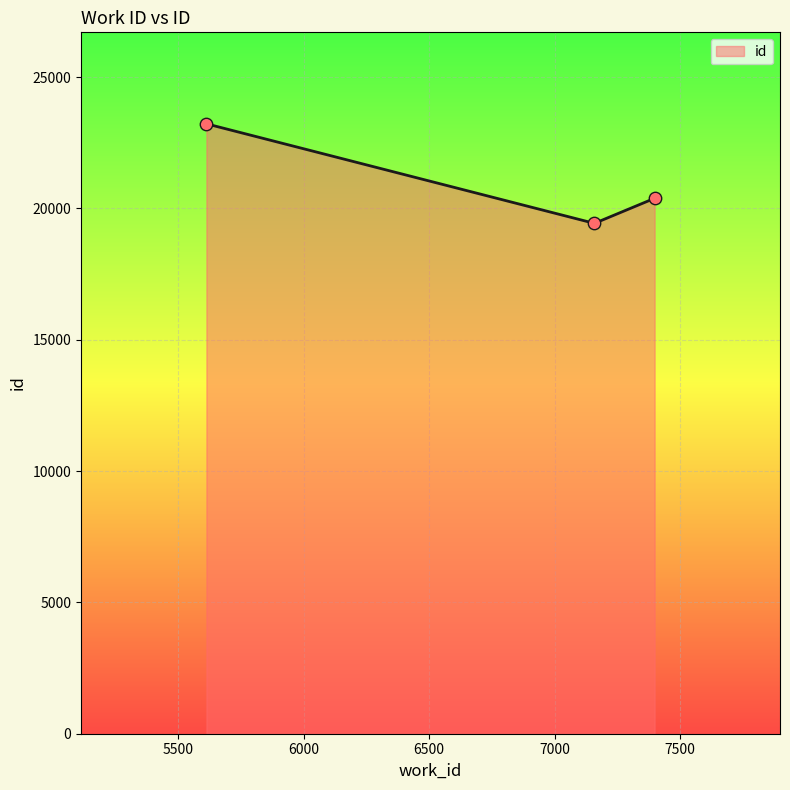

What is the difference between the maximum and minimum values?

3790